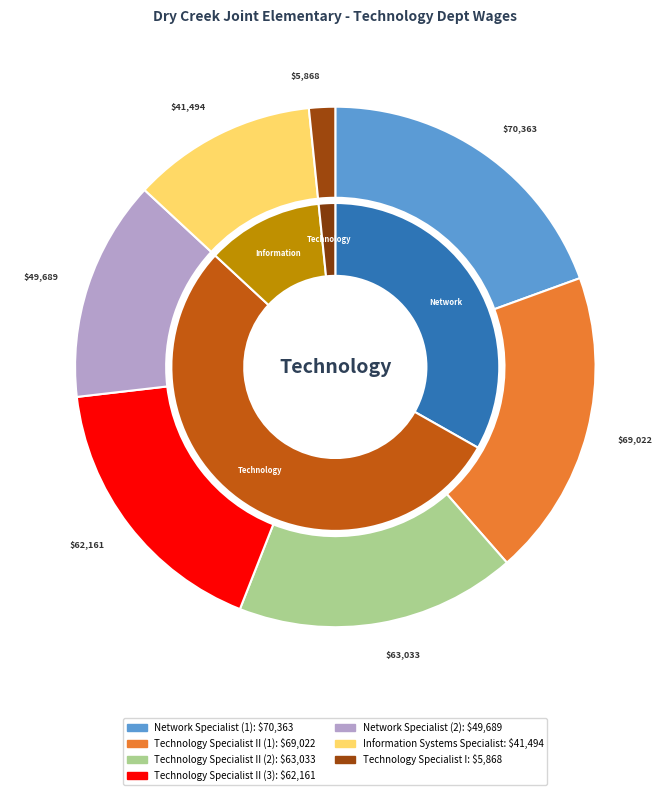

Rank the categories by value from lowest to highest.

Technology Specialist I, Information Systems Specialist, Network Specialist, Technology Specialist II, Technology Specialist II, Technology Specialist II, Network Specialist